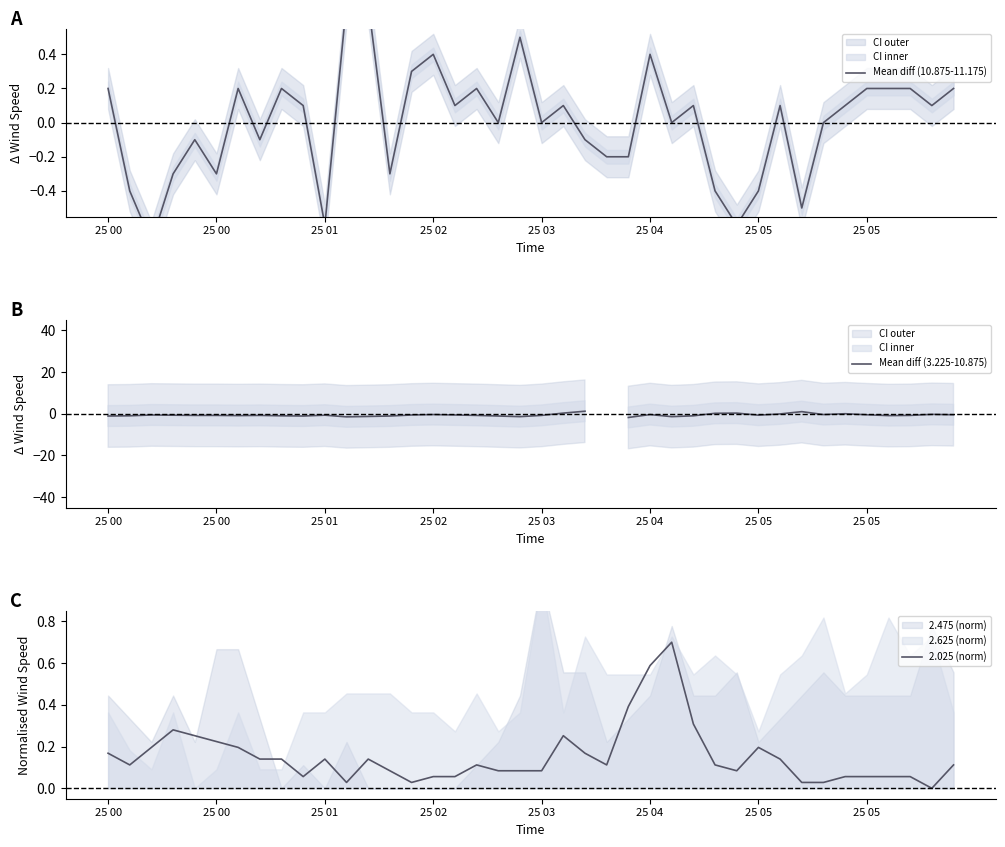

Between 25 00 and 25 05, which is larger?

25 05